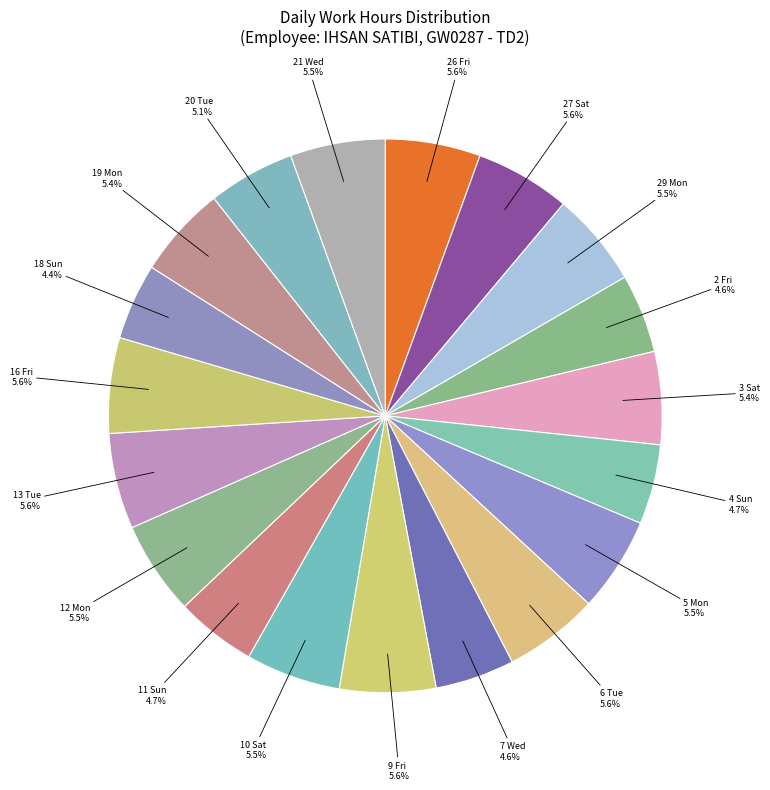

How many segments does this pie chart have?

19